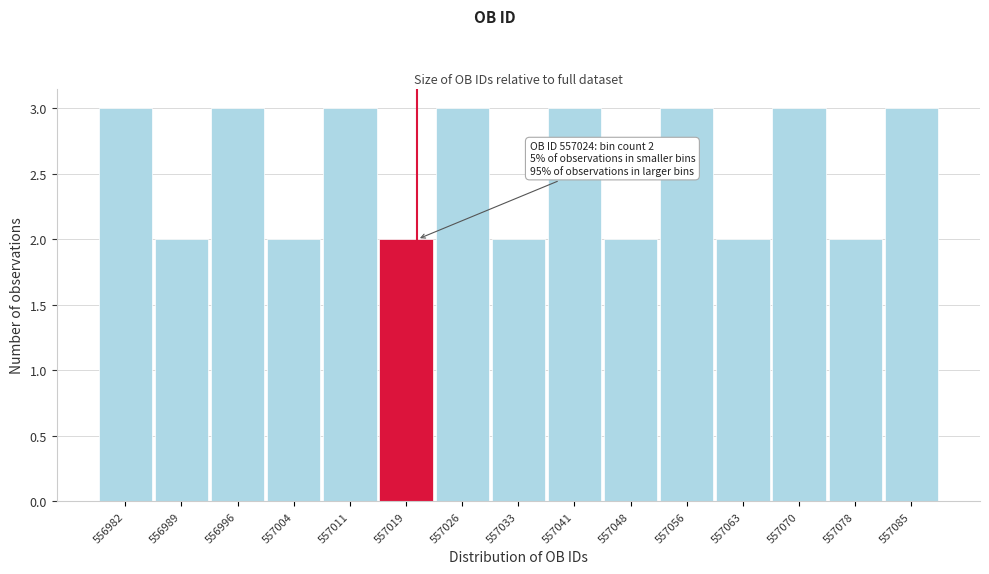

Reading left to right, what are all the values shown in this chart?

3	2	3	2	3	2	3	2	3	2	3	2	3	2	3